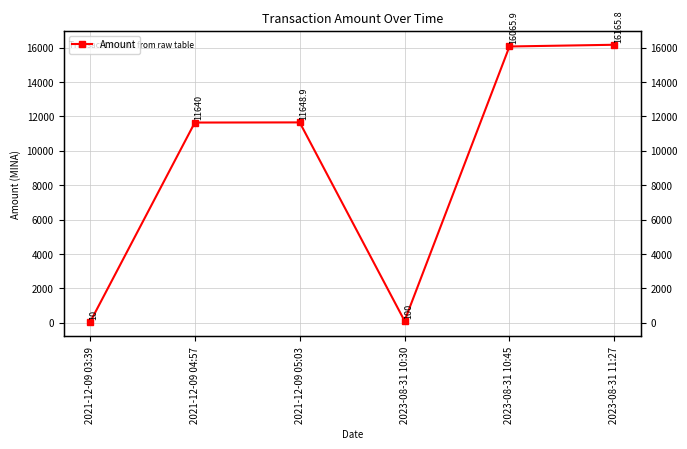

How many data points are less than 11648?

3